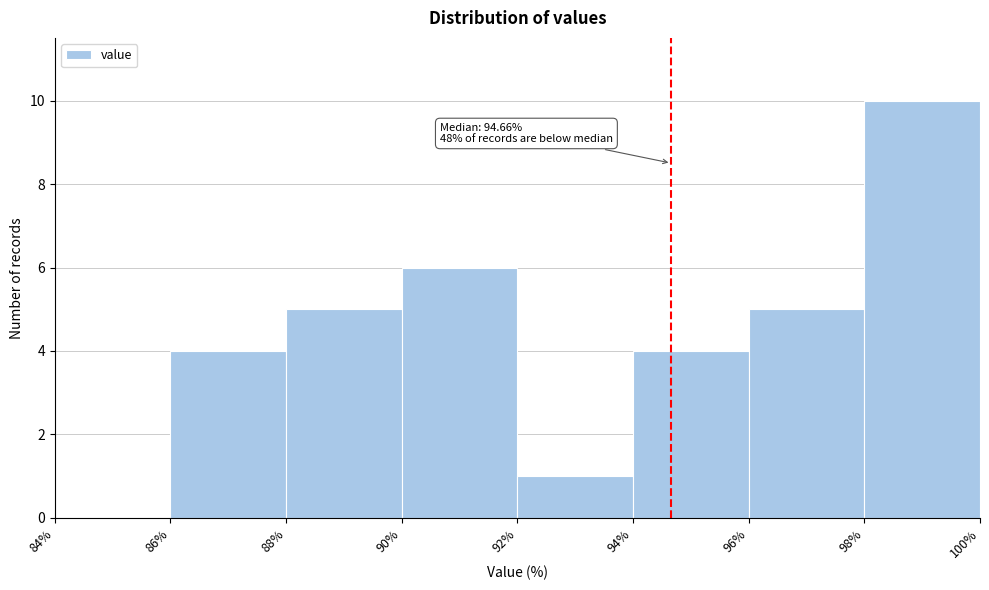

Over which range of the x-axis is the bar tallest?

98% to 100%